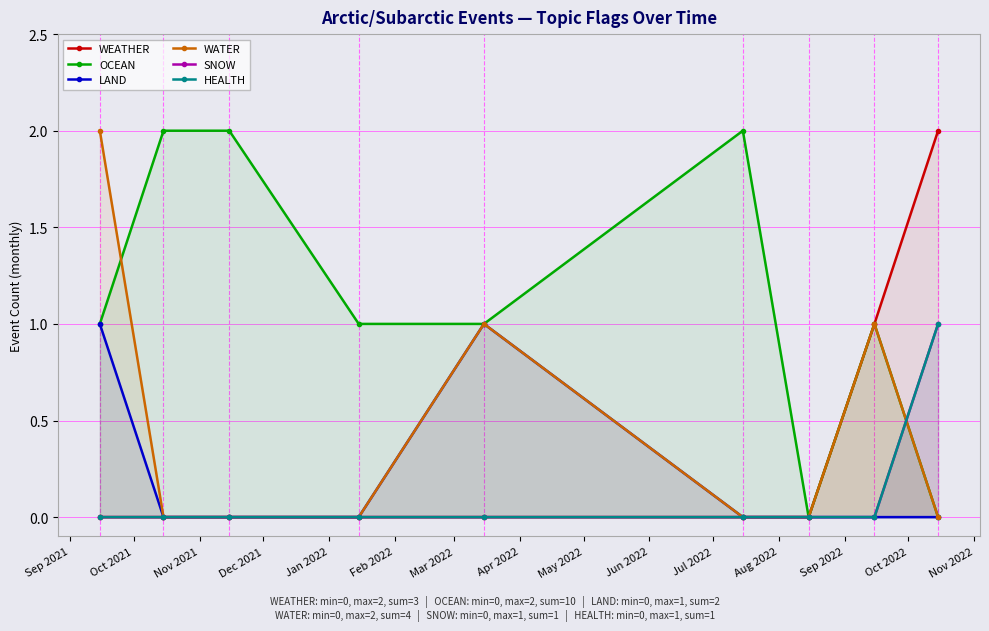

List the series in order of their peak value, lowest first.

LAND, SNOW, HEALTH, WEATHER, OCEAN, WATER